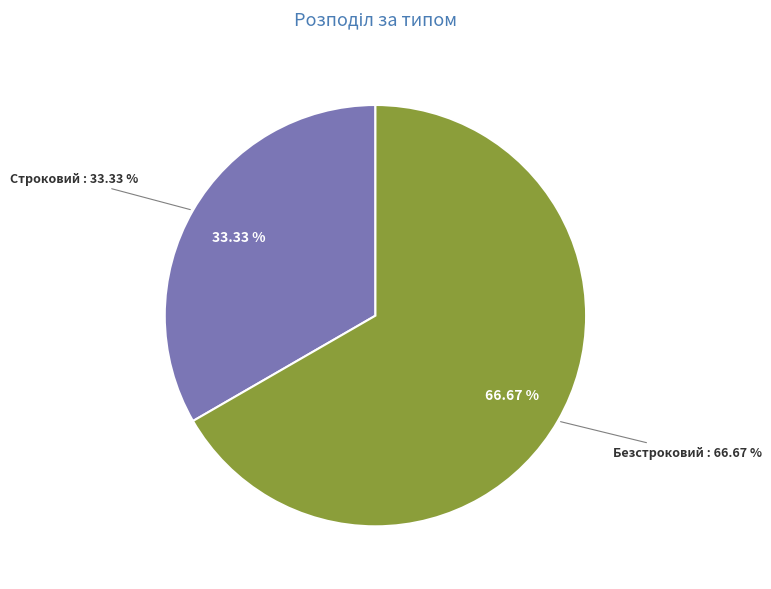

Combined, do Строковий and Безстроковий account for over 50%?

Yes